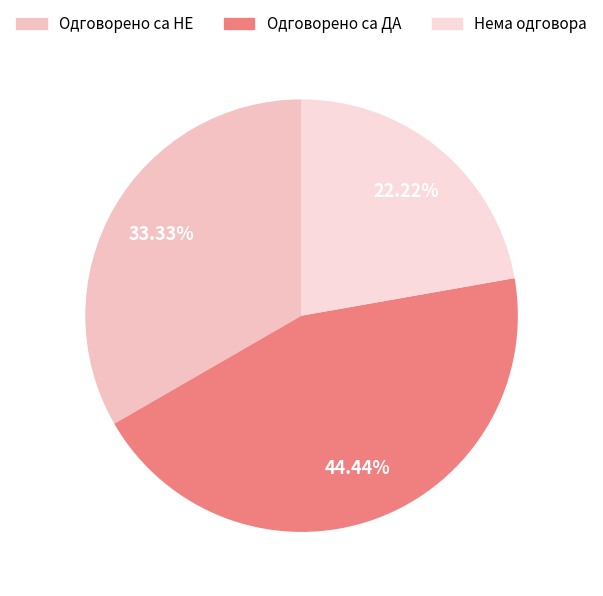

The Нема одговора slice represents 22% of the pie. True or false?

True